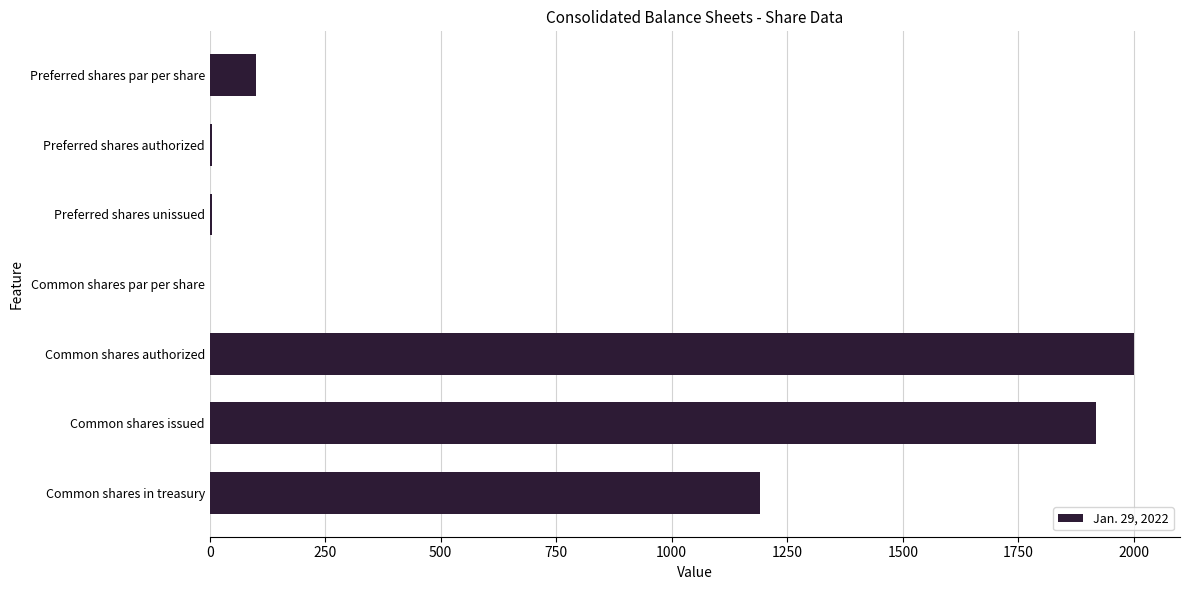

Where is the data nearest to the value 1000?

Common shares in treasury